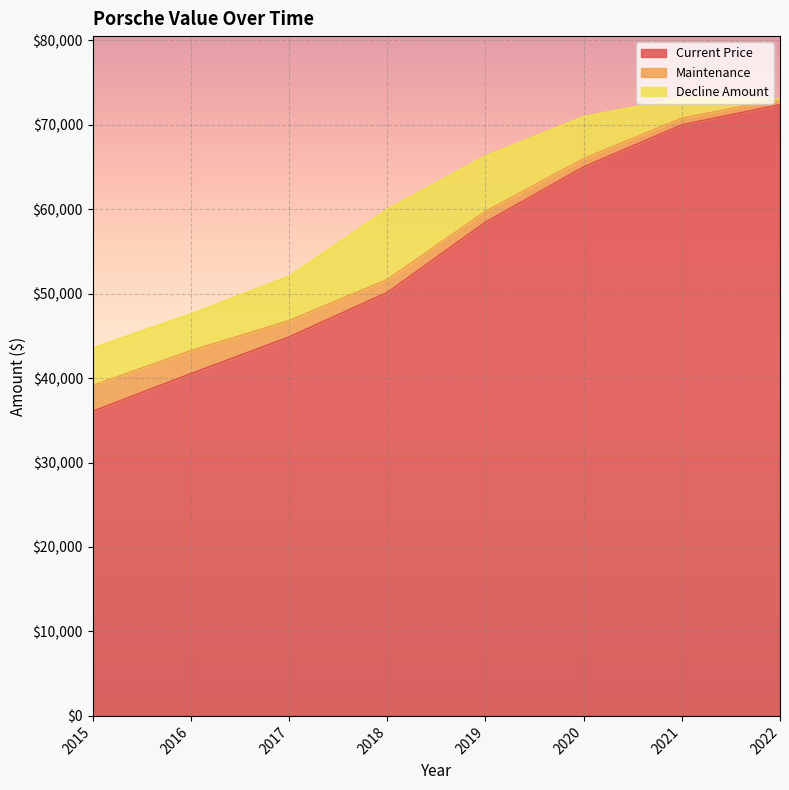

What is the lowest value of the Current Price series?

36062